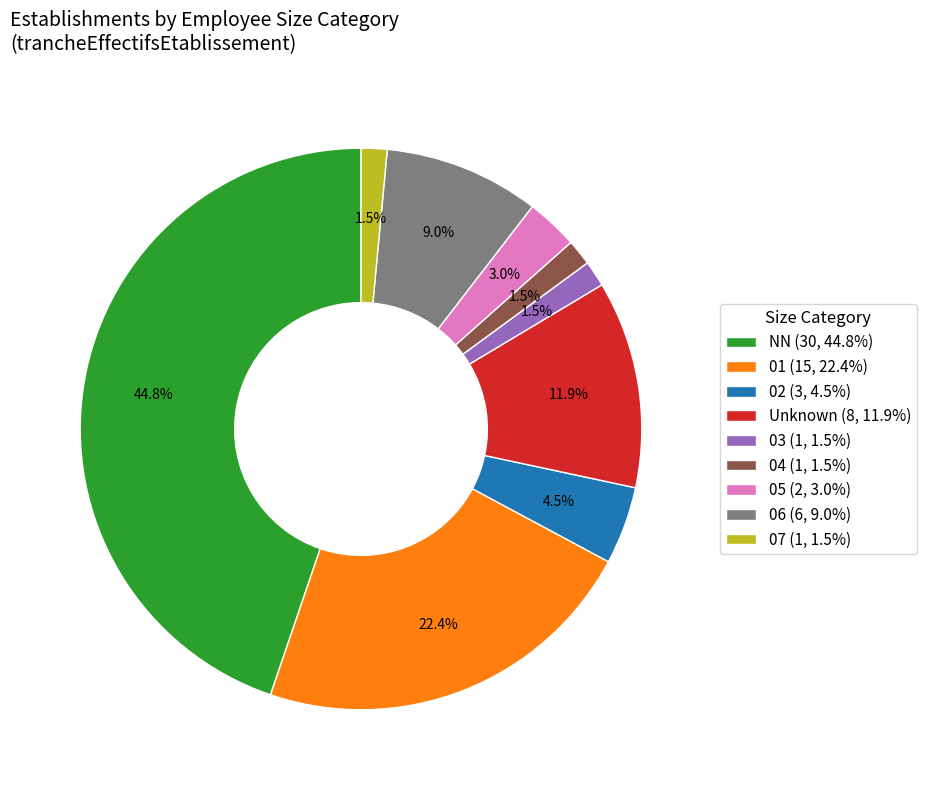

Which slice is the largest?

NN (30, 44.8%)